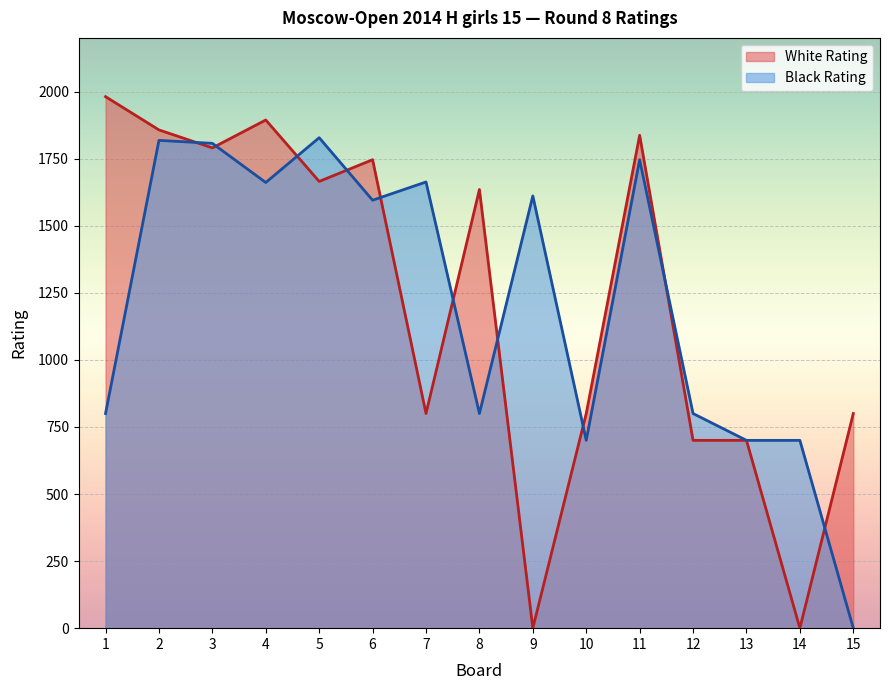

Reading left to right, list all the values displayed in this chart.

White Rating: 1981	1857	1790	1894	1665	1746	800	1635	0	800	1837	700	700	0	800
Black Rating: 800	1818	1807	1661	1828	1595	1663	800	1611	700	1746	800	700	700	0